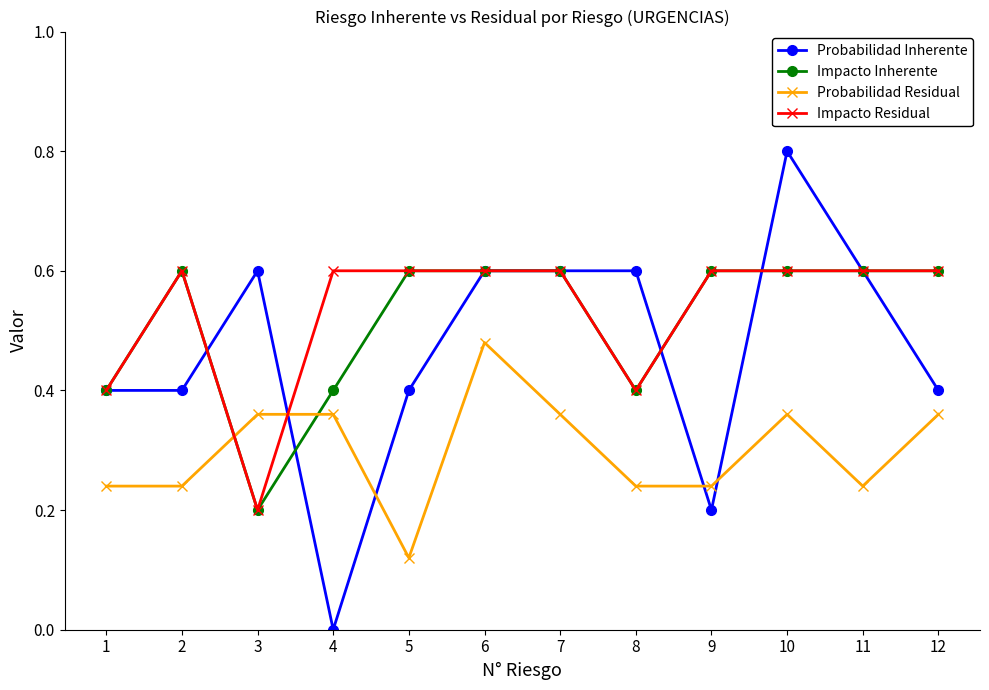

Which category has the highest value in the Probabilidad Inherente series?

10